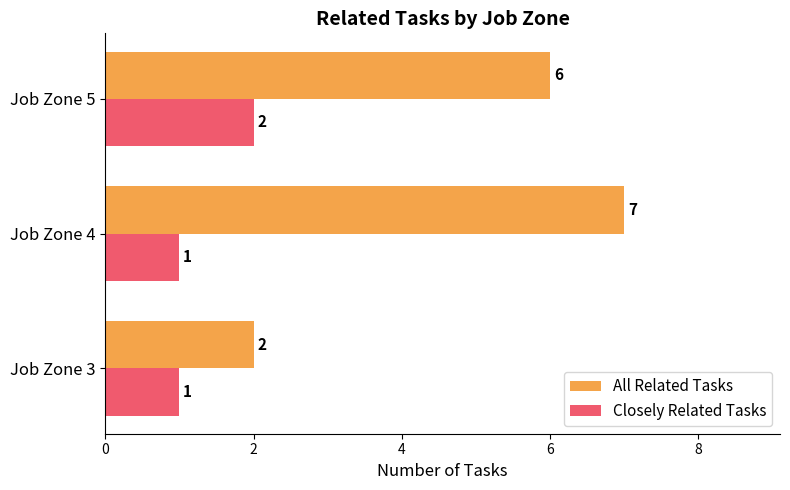

What is the highest value of the Closely Related Tasks series?

2